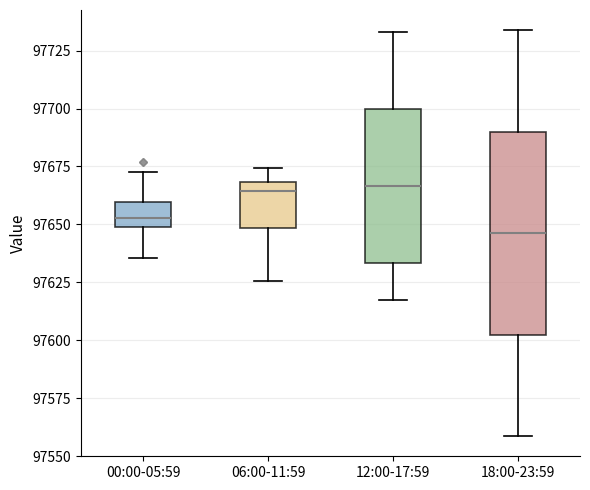

Reading left to right, transcribe this box plot: for each box, give where its median line is, the range the box spans, and where its two whiskers end, as read against the y-axis. The values are not printed on the chart, so give them approximately, as read against the axis.

00:00-05:59: median 97655, box 97650 to 97660, whiskers 97635 to 97675
06:00-11:59: median 97665, box 97650 to 97670, whiskers 97625 to 97675
12:00-17:59: median 97665, box 97635 to 97700, whiskers 97615 to 97735
18:00-23:59: median 97645, box 97605 to 97690, whiskers 97560 to 97735